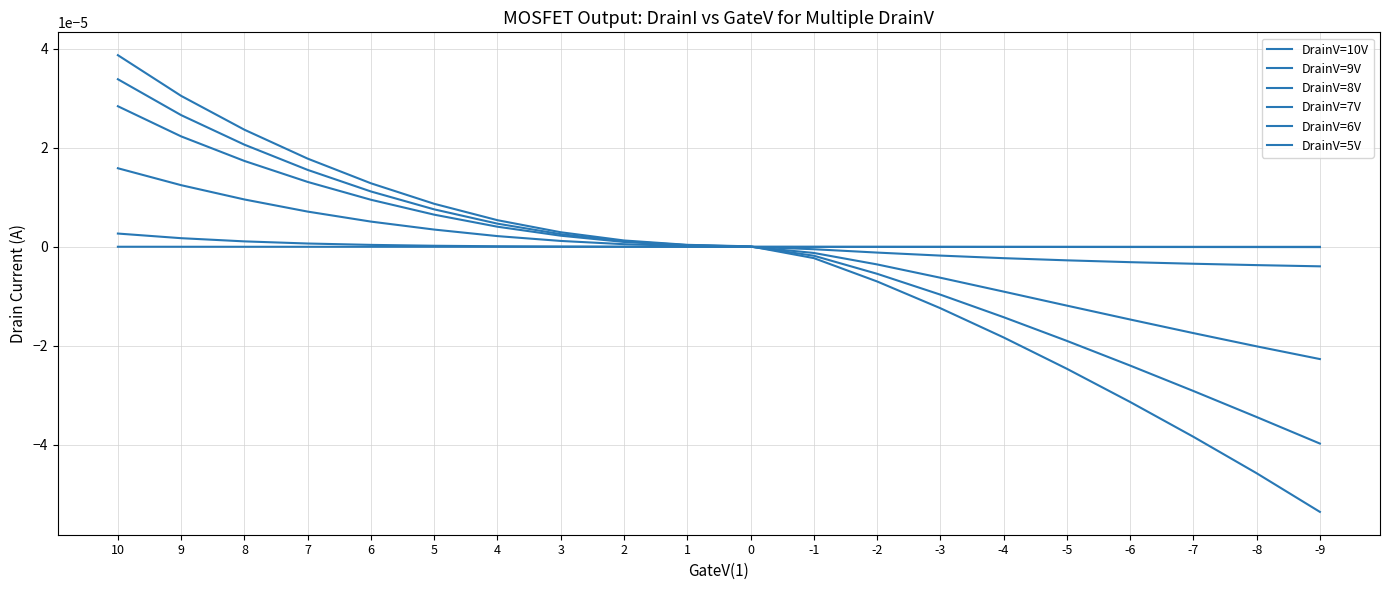

Which category has the lowest value across all series?

-9